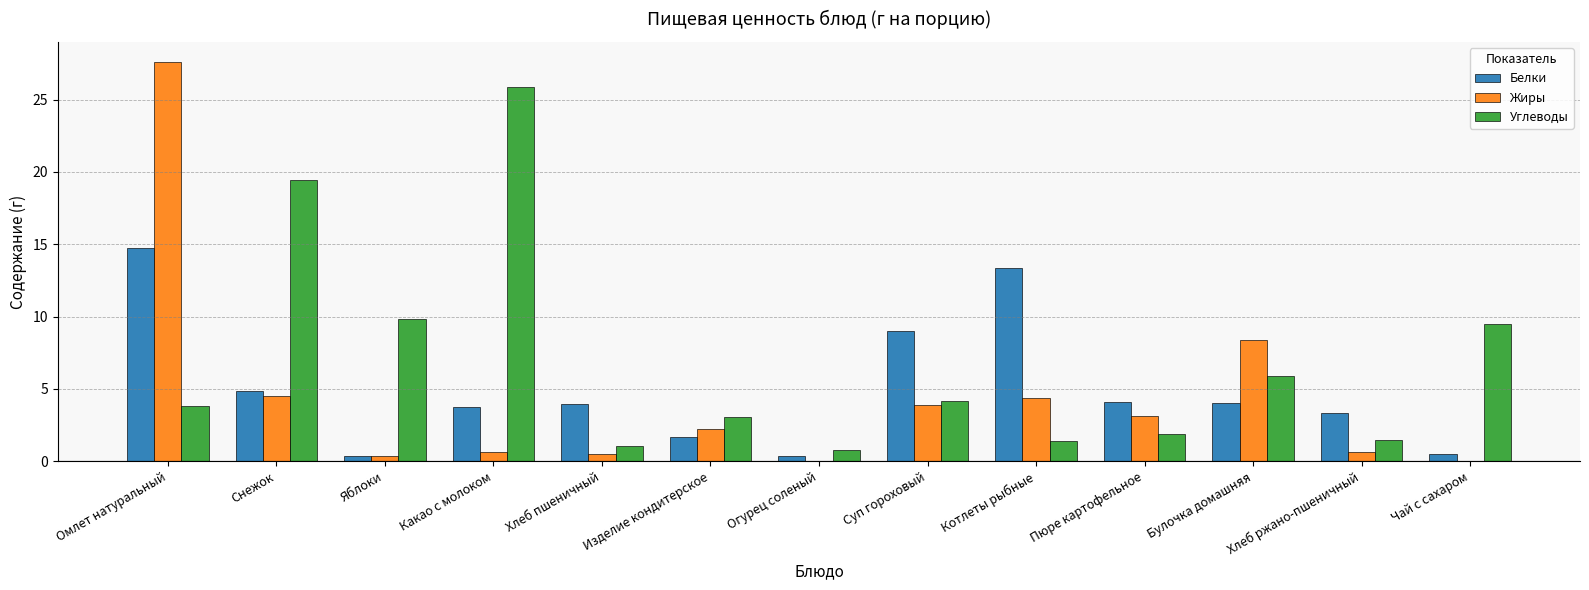

What is the total value across all series at Снежок?

28.8